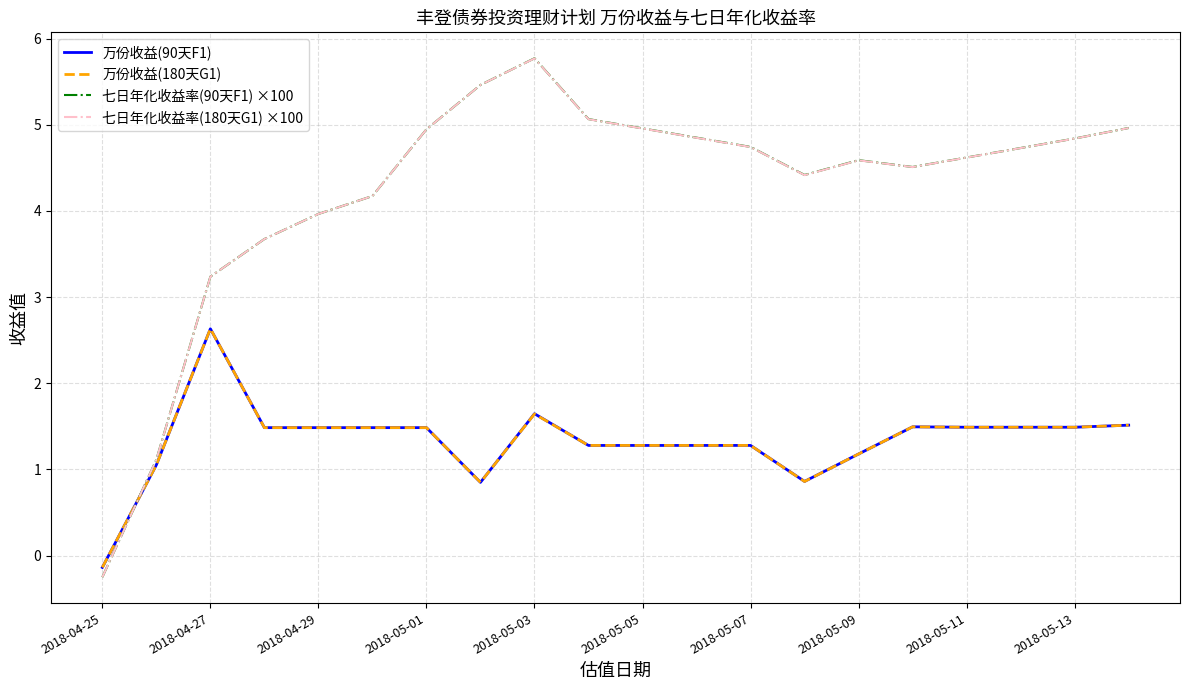

What is the sum of all 七日年化收益率(90天F1) ×100 values?

84.4